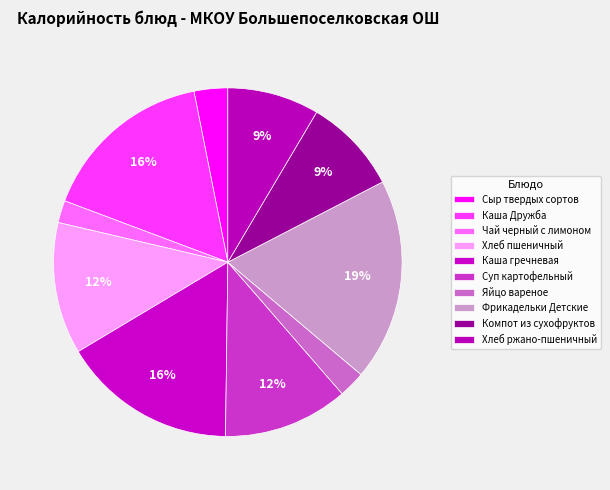

To the nearest percent, what is the average slice percentage?

10%